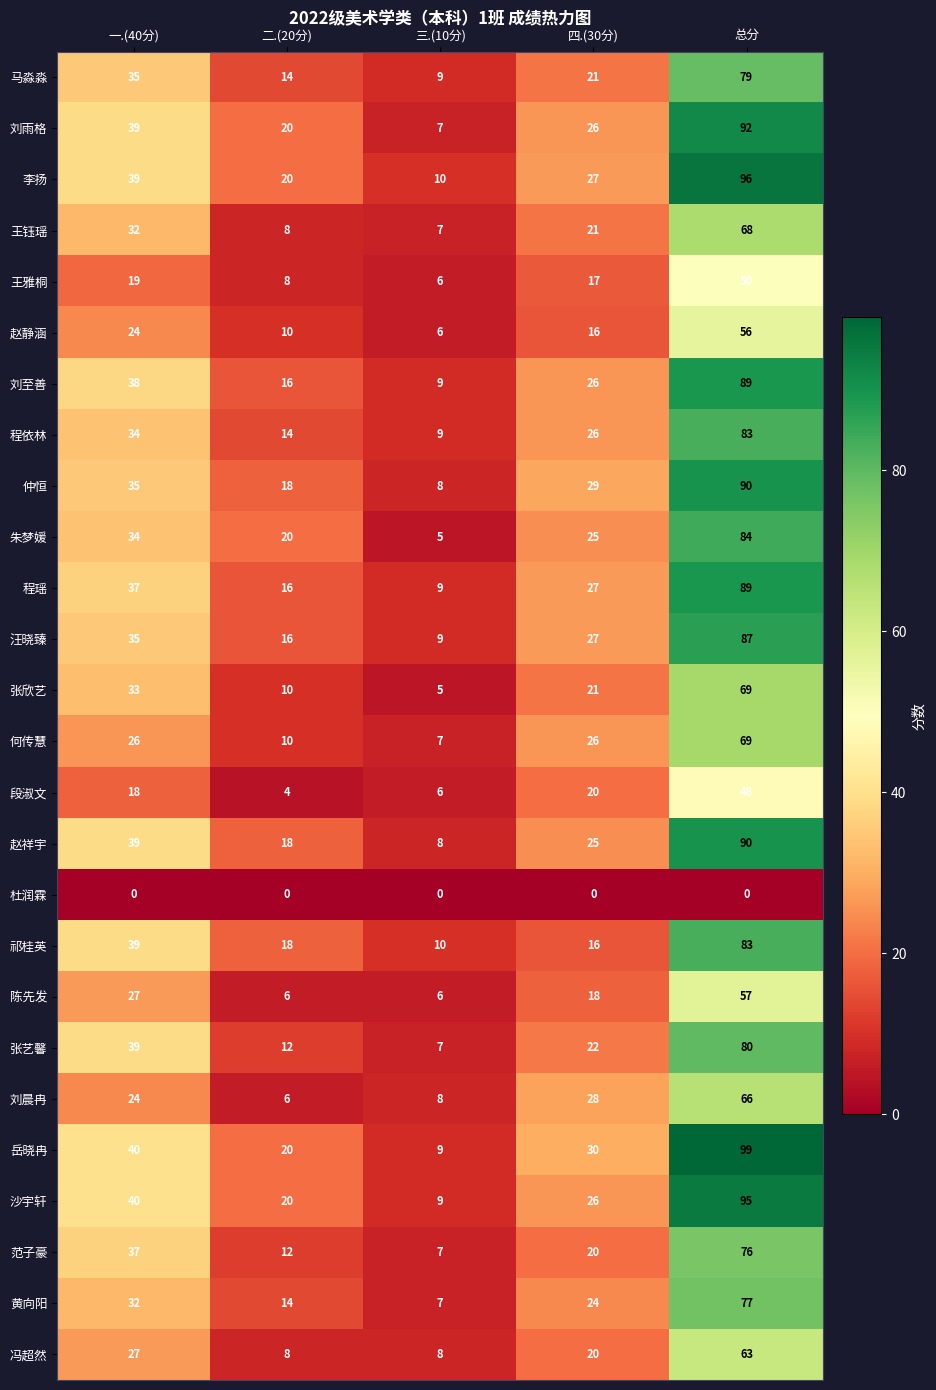

What is the greatest value displayed?

99